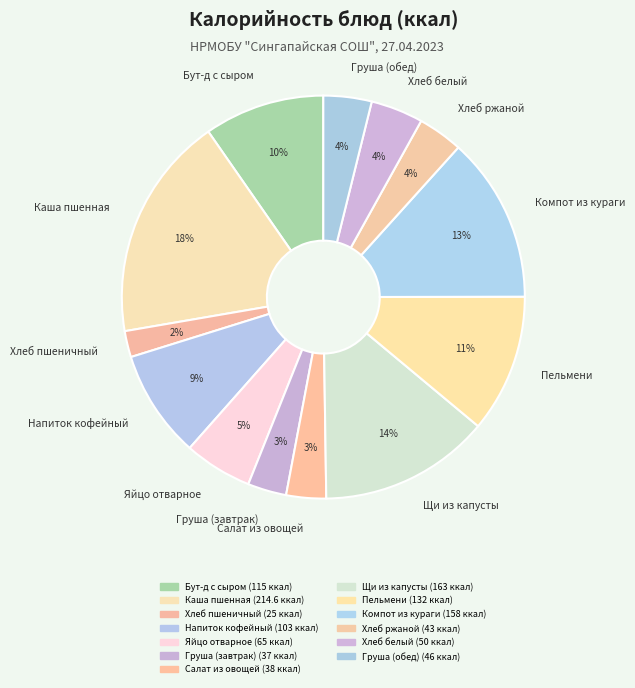

What is the largest slice in the pie chart?

Каша пшенная